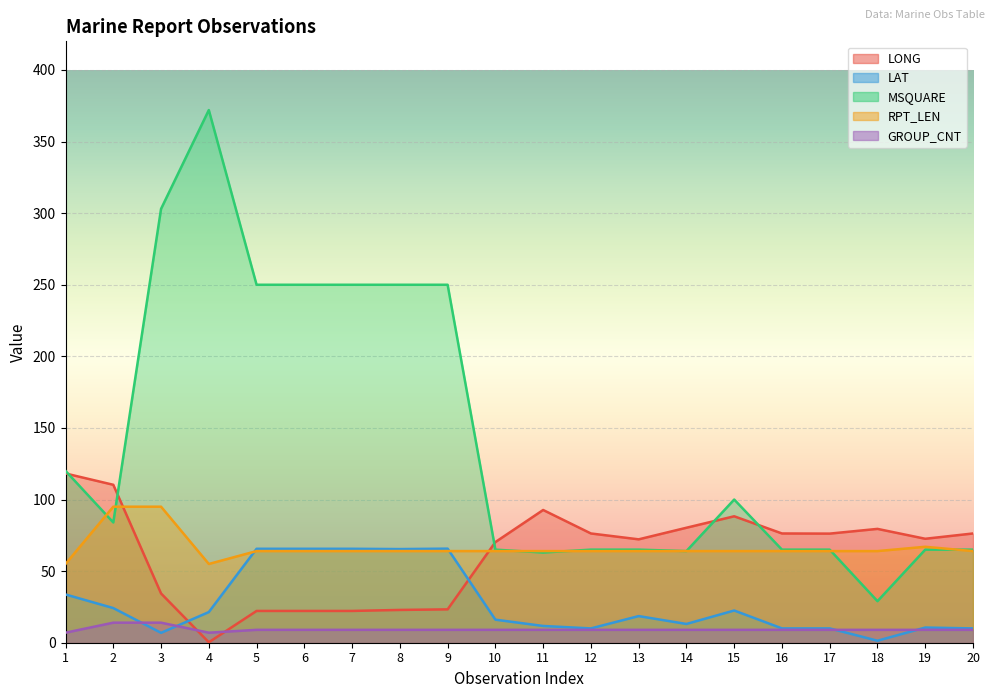

How many lines are shown in the chart?

5